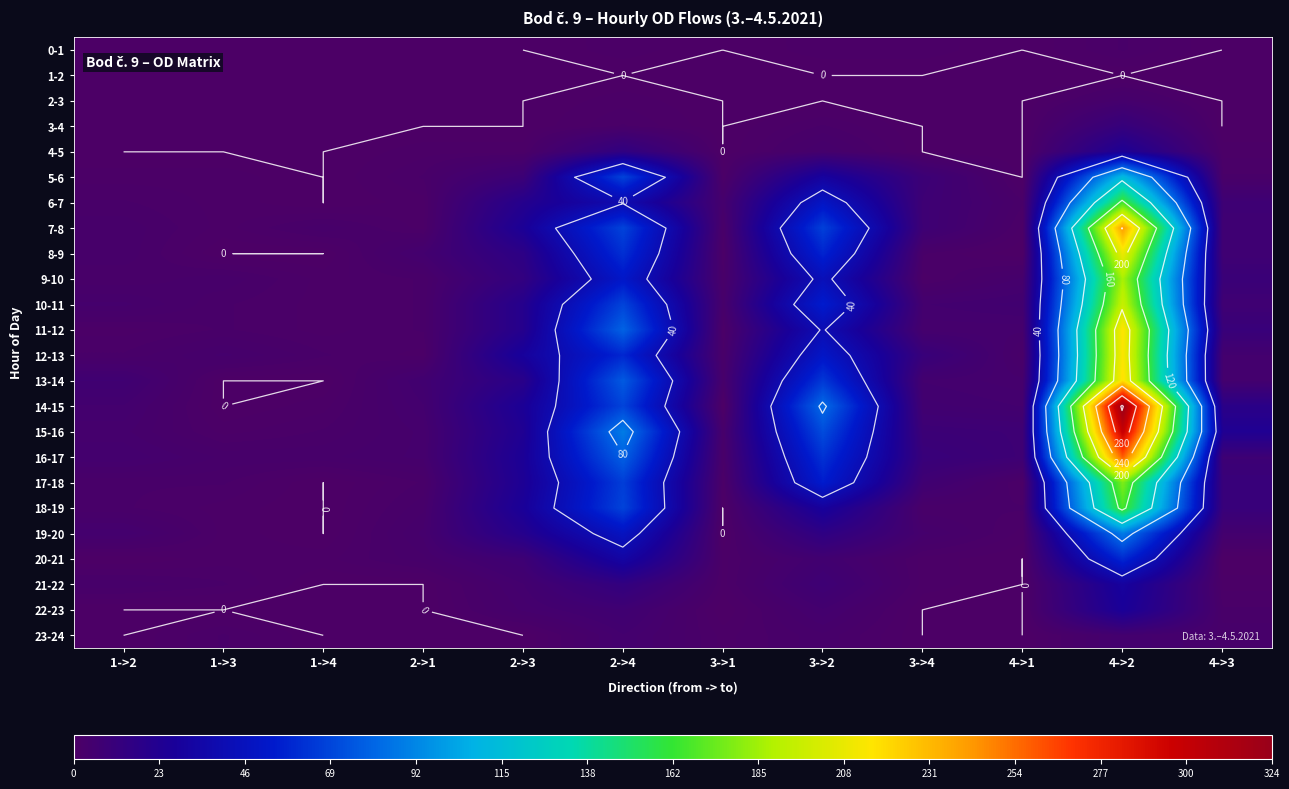

At 4->3, list the series in order from largest to smallest.

15-16, 14-15, 11-12, 17-18, 18-19, 9-10, 6-7, 16-17, 7-8, 8-9, 10-11, 12-13, 13-14, 19-20, 23-24, 5-6, 22-23, 4-5, 21-22, 0-1, 1-2, 2-3, 3-4, 20-21